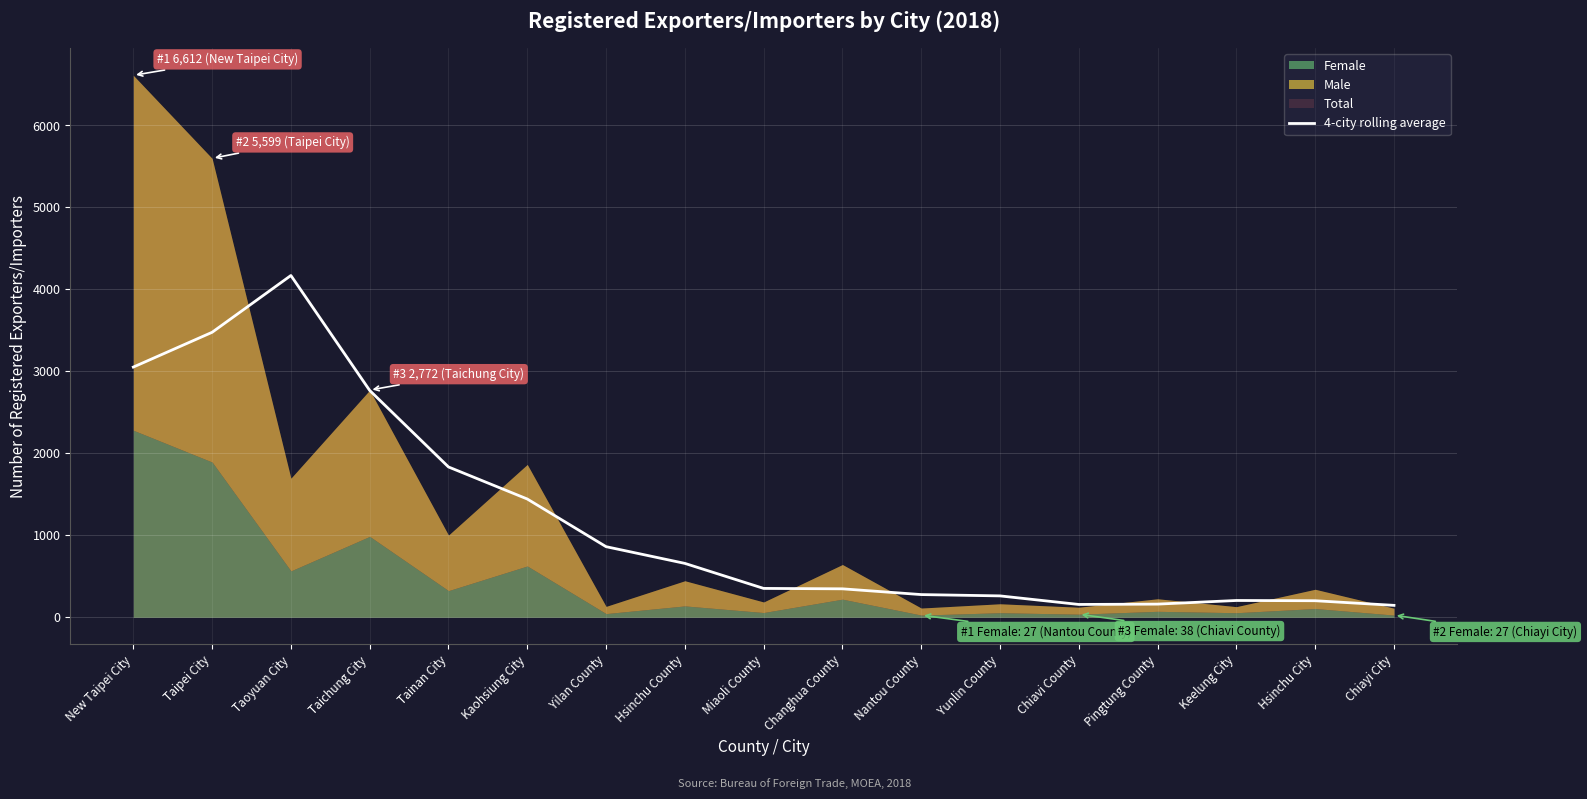

The 4-city rolling average series shows 347.5 at Changhua County. True or false?

True